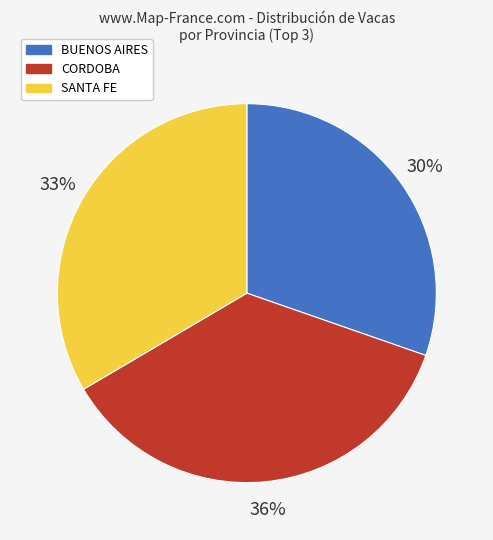

The BUENOS AIRES slice represents 30% of the pie. True or false?

True